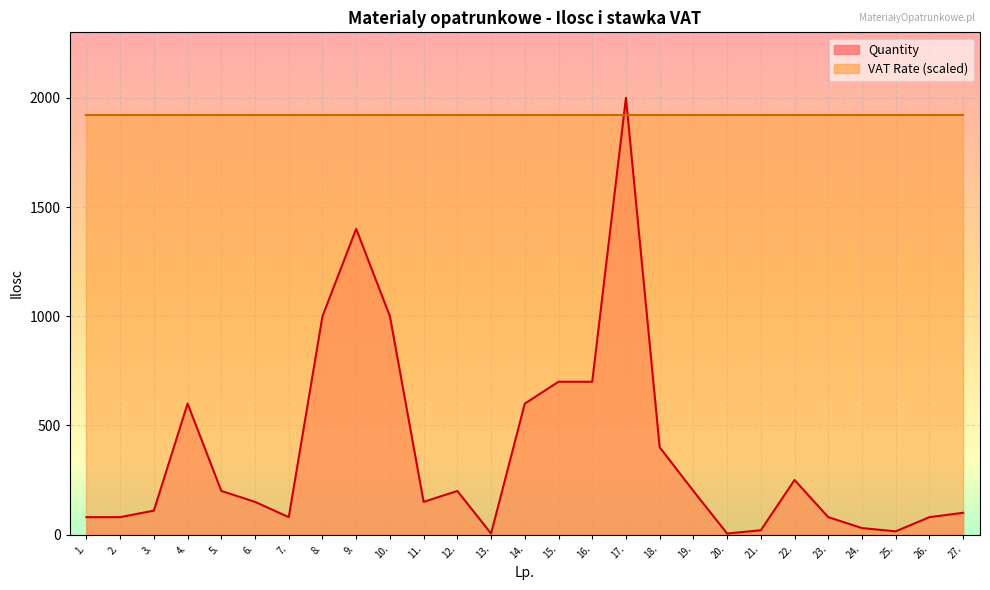

At which category does the data reach its first local valley?

7.